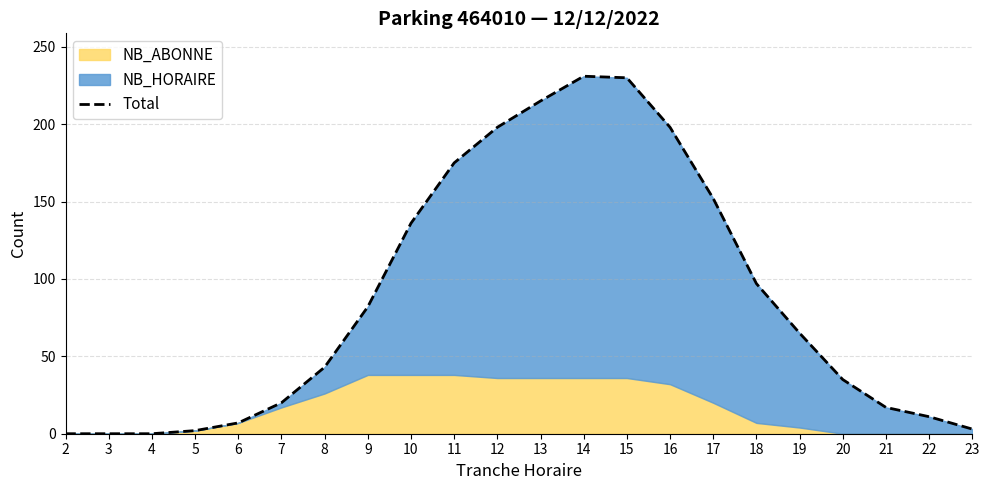

What is the difference between the maximum and second lowest values?

231